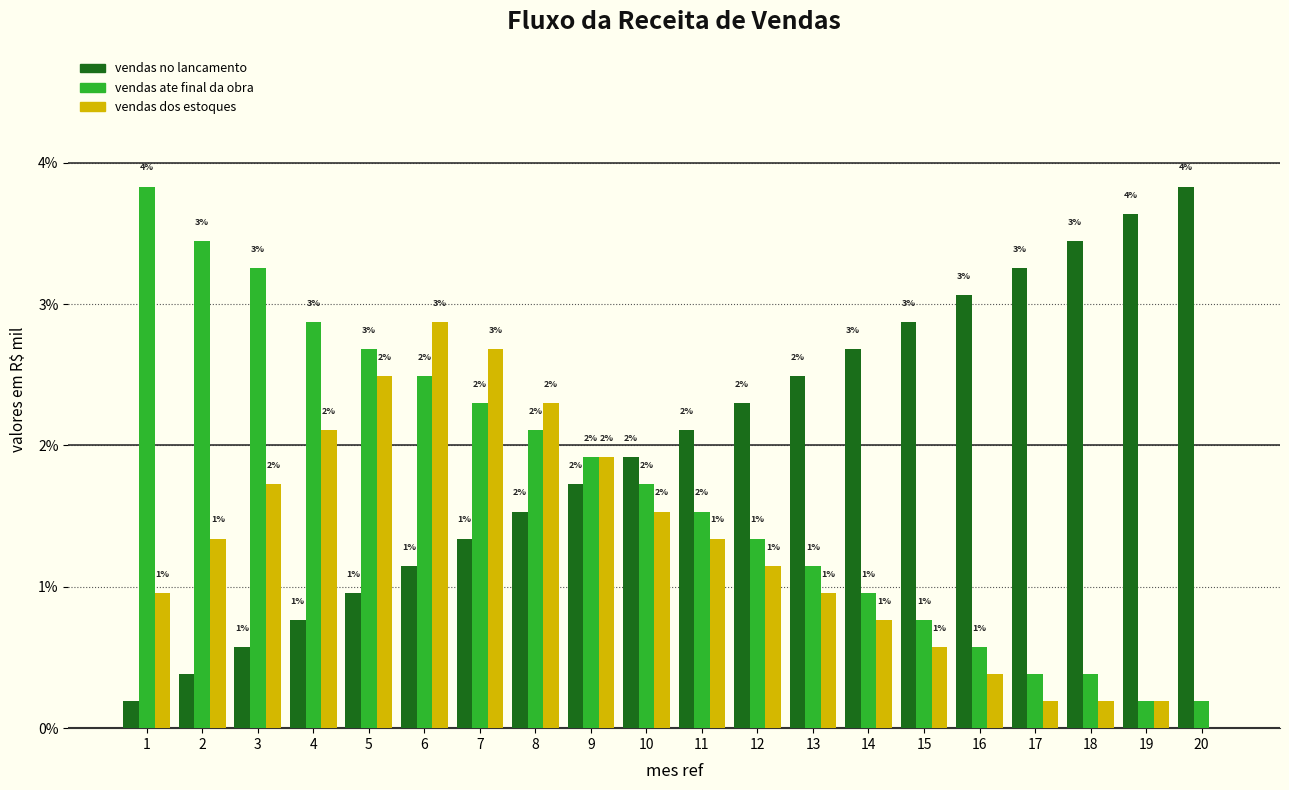

What are all the series names shown in the legend?

vendas no lancamento, vendas ate final da obra, vendas dos estoques